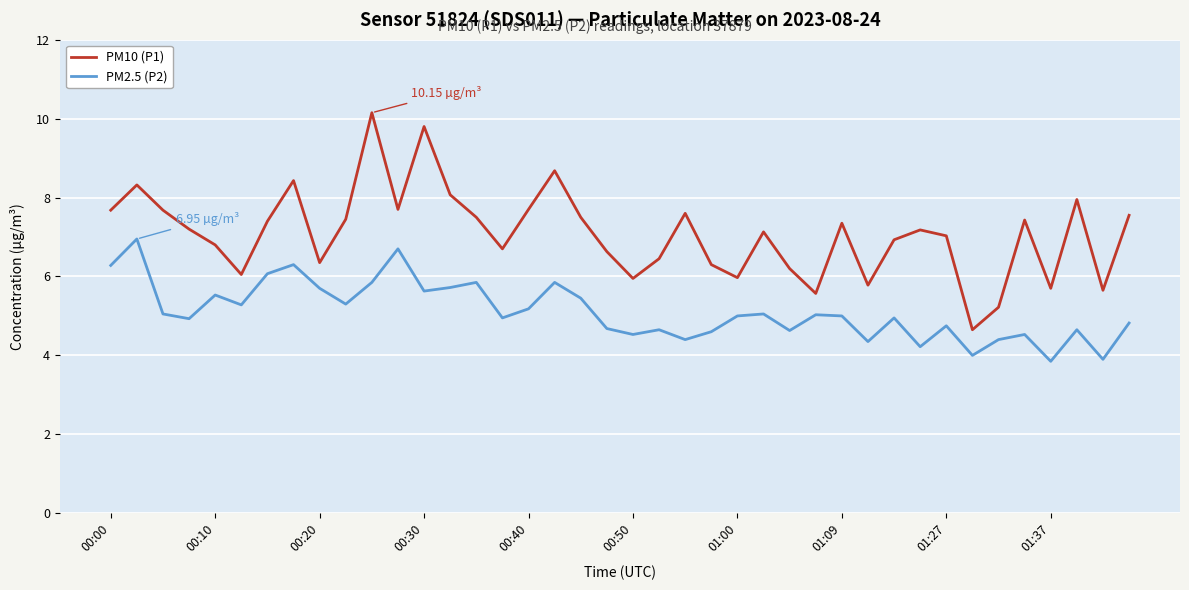

True or false: PM2.5 (P2) and PM10 (P1) intersect in this chart.

False